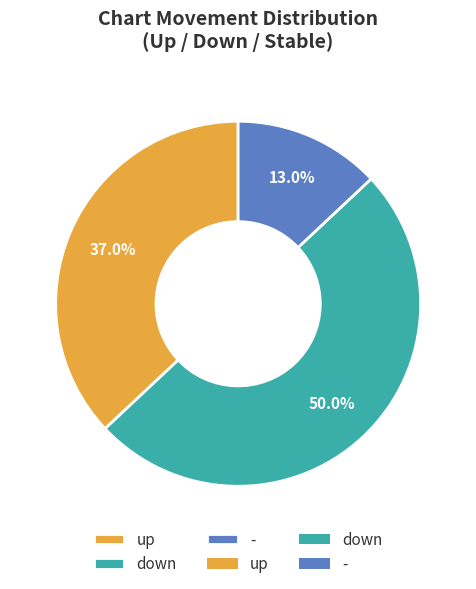

Which category accounts for the majority?

down